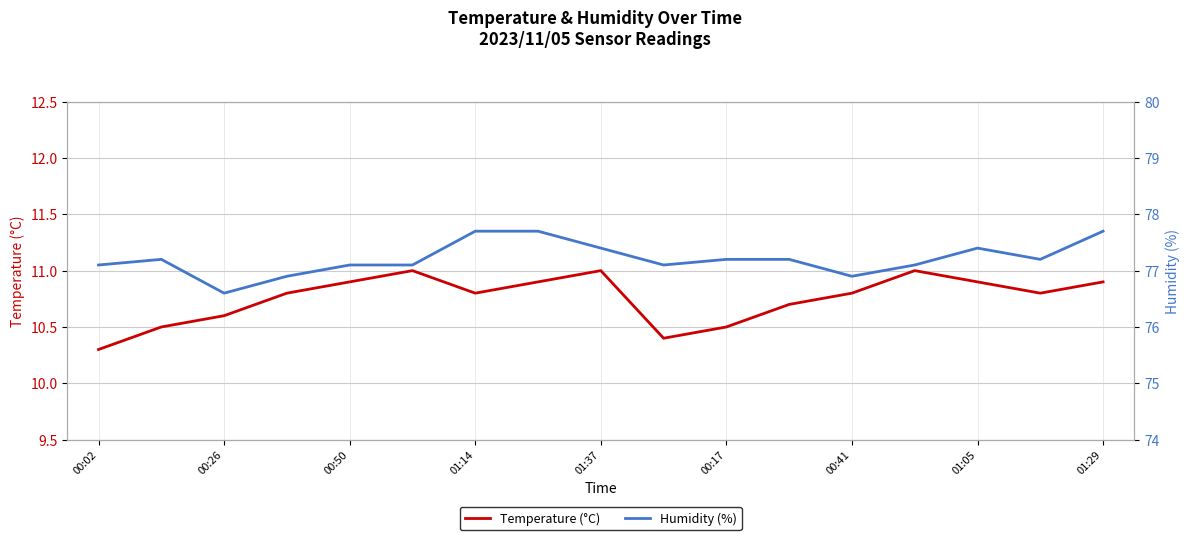

What is the spread (max minus min) of values at 13?

66.1